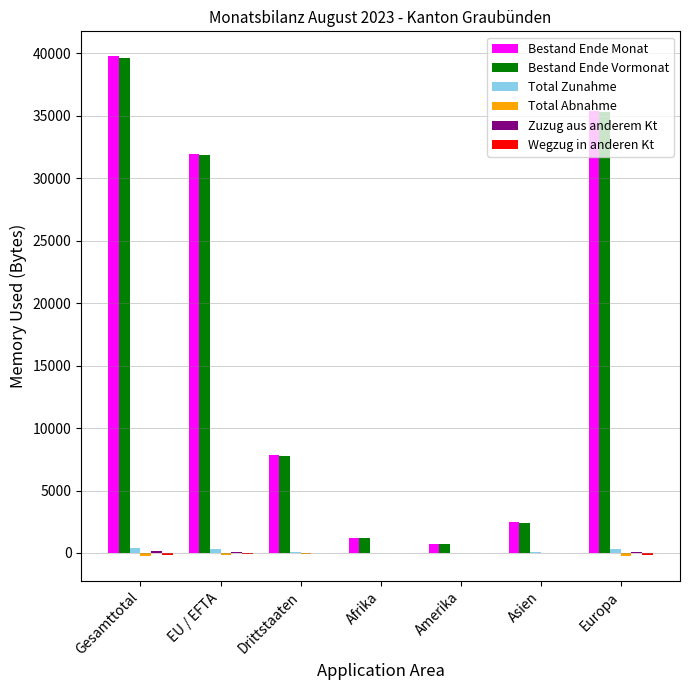

Count the number of data series in this chart.

6